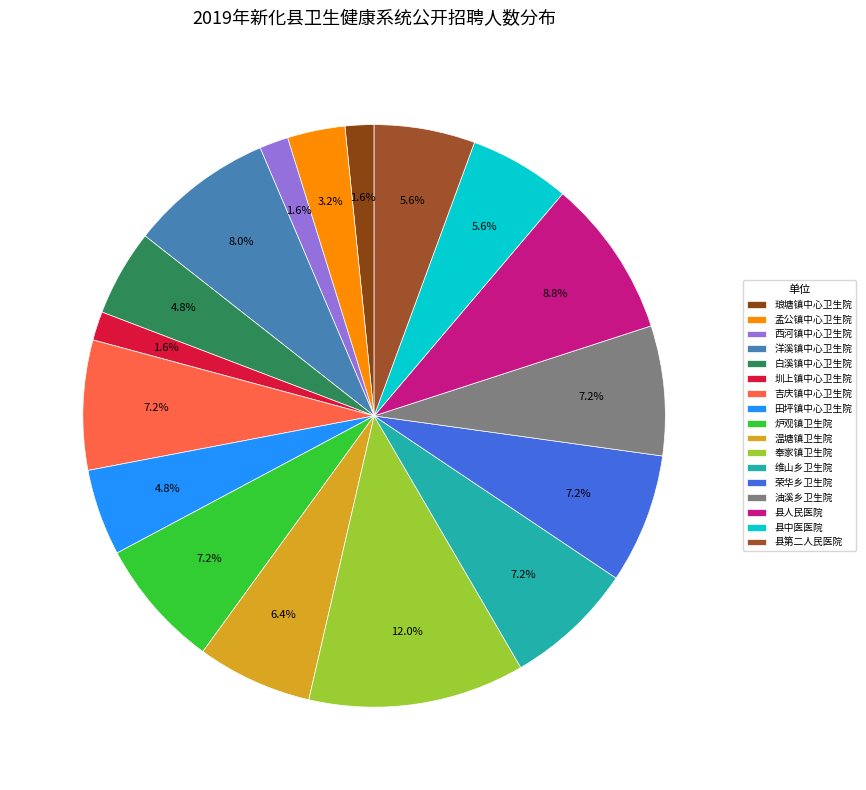

True or false: 白溪镇中心卫生院 accounts for 1% of the total.

False